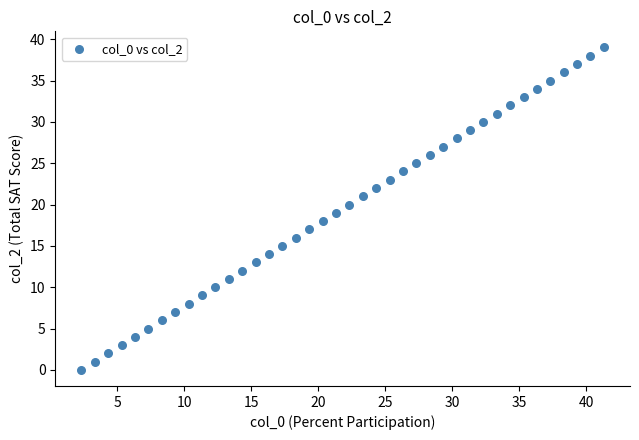

What is the range of Y values (max minus min)?

39